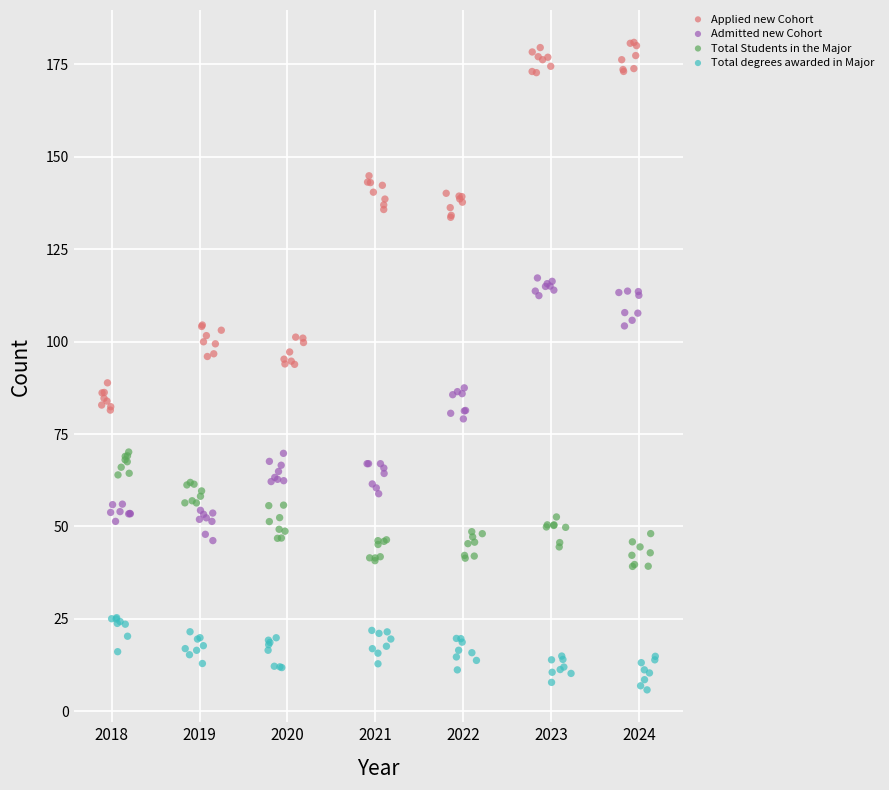

What are all the series names shown in the legend?

Applied new Cohort, Admitted new Cohort, Total Students in the Major, Total degrees awarded in Major